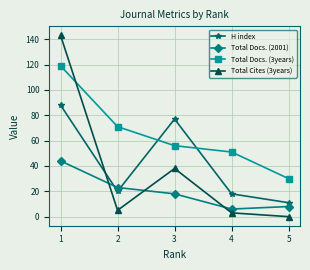

What is the difference between the second highest and second lowest values in the Total Cites (3years) series?

35